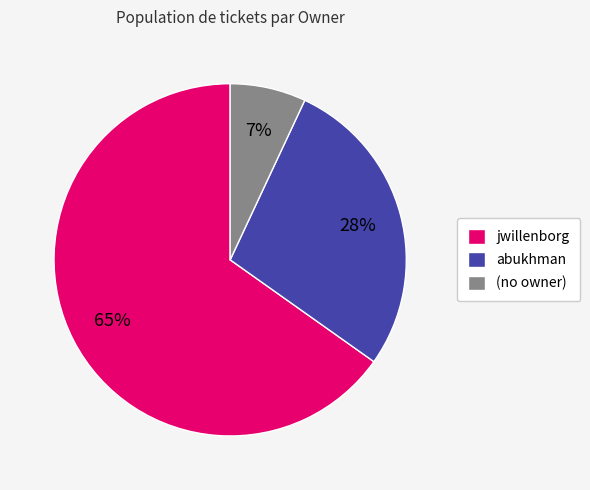

Does abukhman account for over 50% of the chart?

No